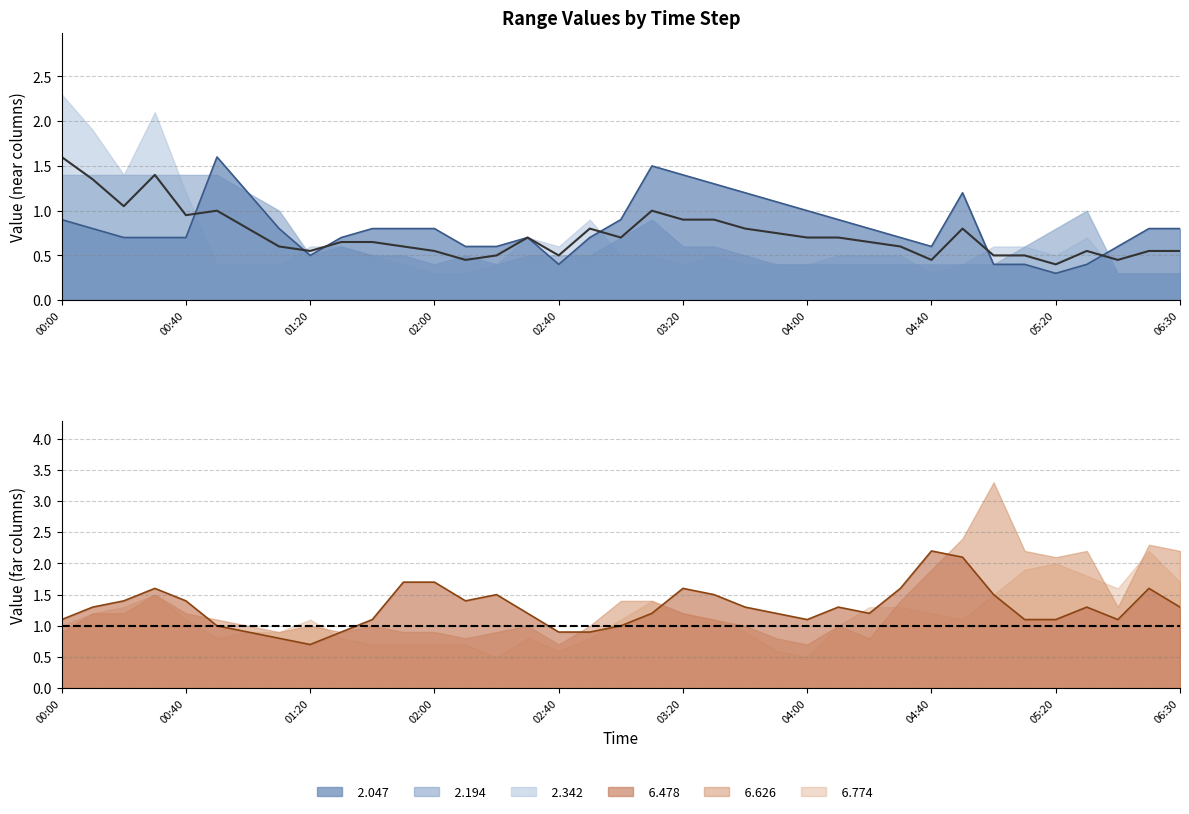

Which has a higher value, 2012/06/28 02:50 or 2012/06/28 05:20?

2012/06/28 02:50